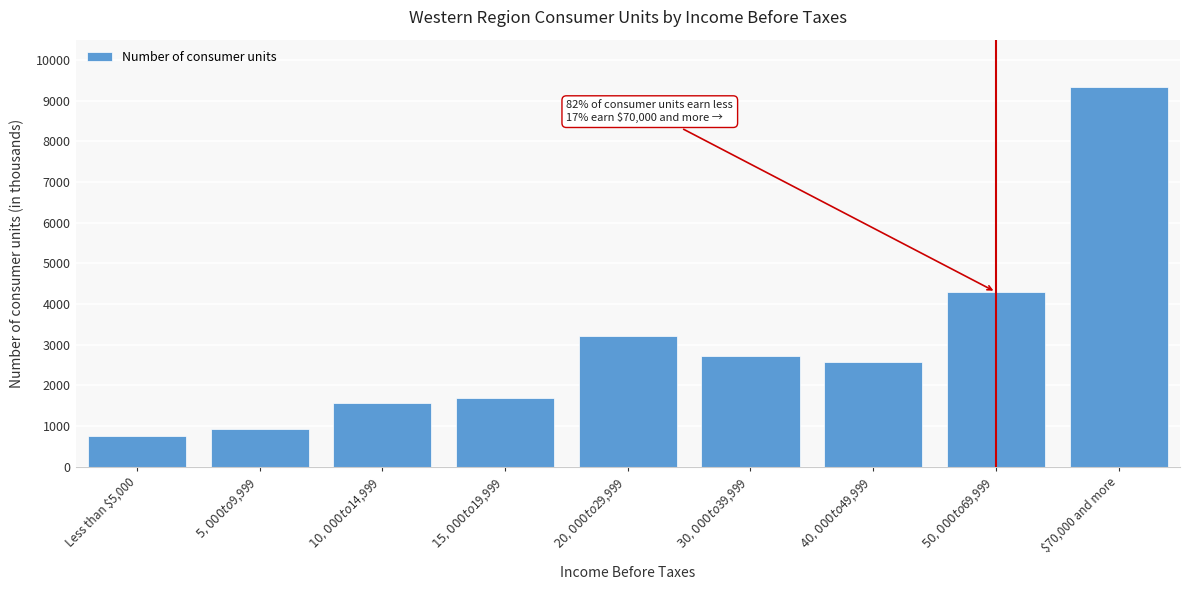

Reading left to right, extract all data points from this chart.

745	918	1568	1690	3204	2711	2584	4297	9343